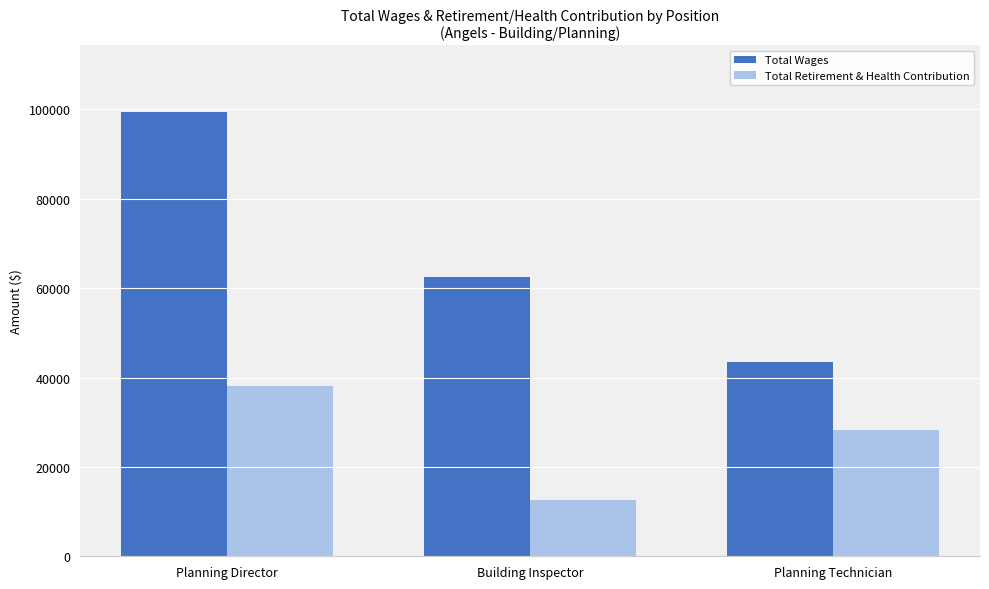

What is the average value of the Total Wages series?

68445